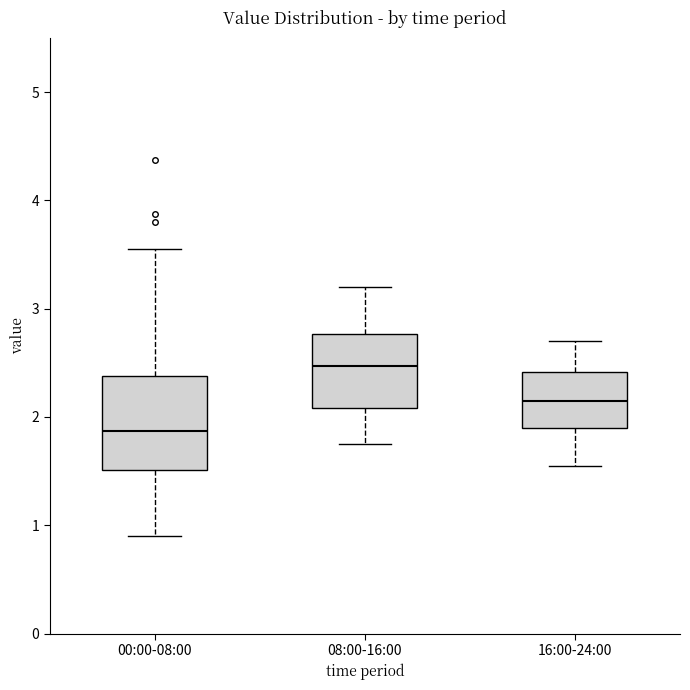

Which box's median line is the lowest?

00:00-08:00